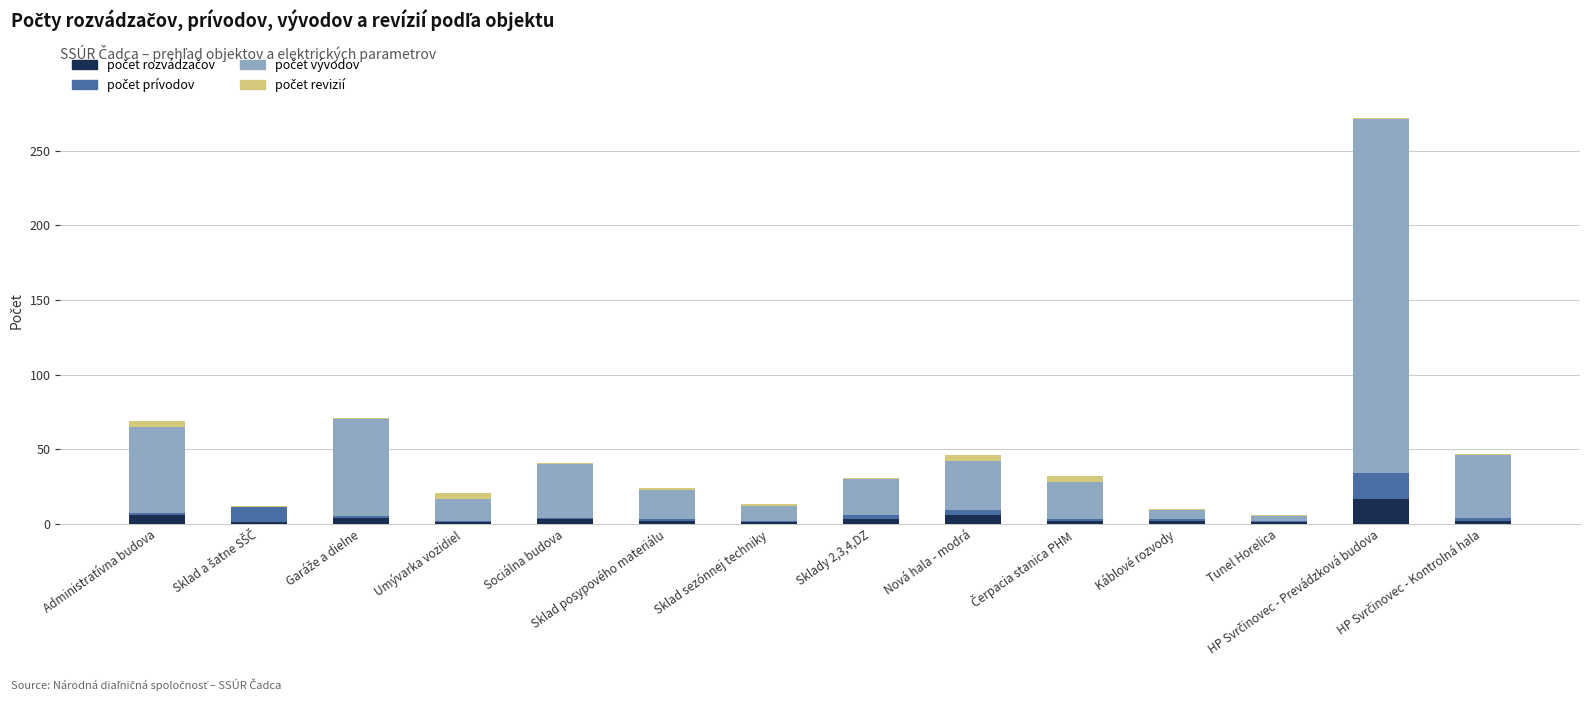

What is the average value of the počet rozvádzačov series?

4